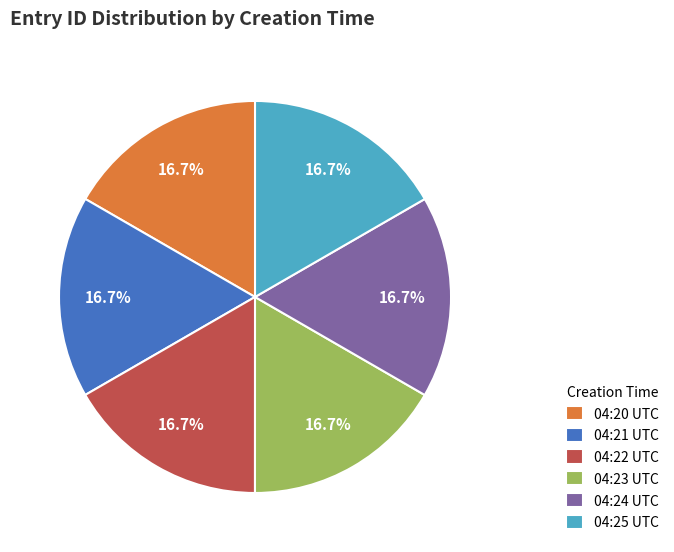

Is there any slice that represents more than half of the pie?

No